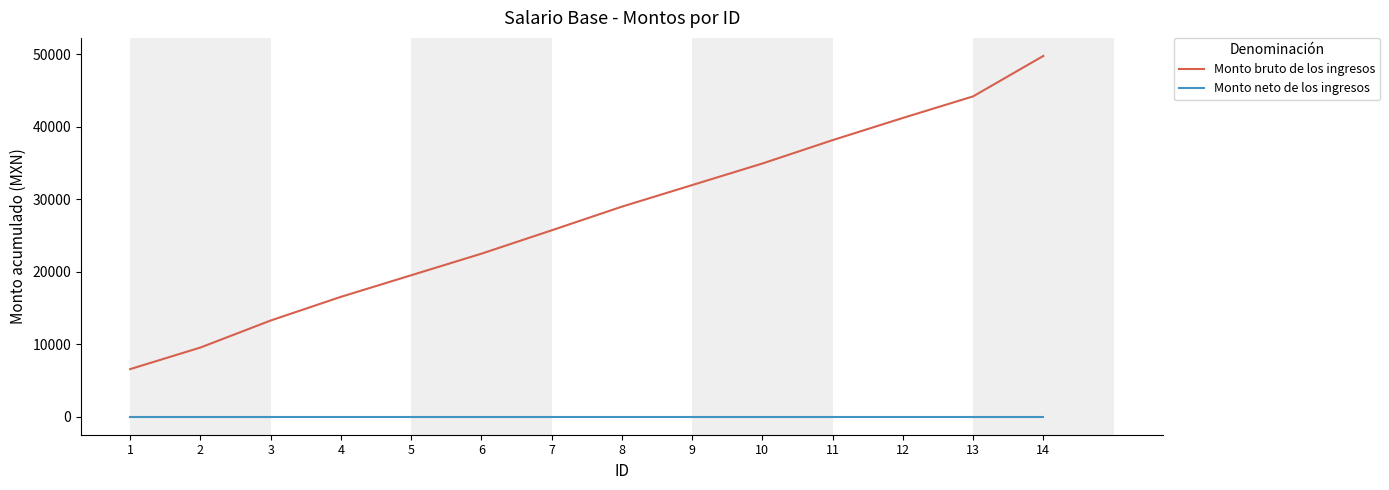

The Monto neto de los ingresos series shows 0.0 at 13. True or false?

True